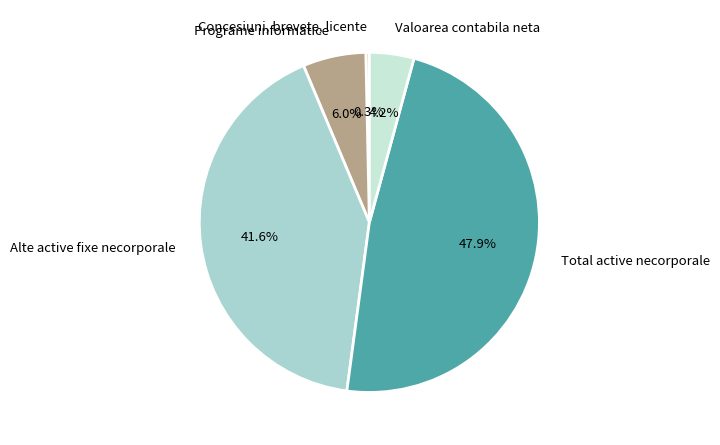

To the nearest percent, what percentage of the pie is Programe informatice?

6%